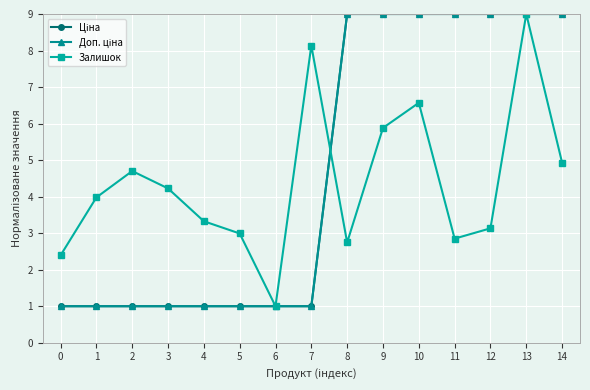

Does the chart have visible grid lines?

Yes